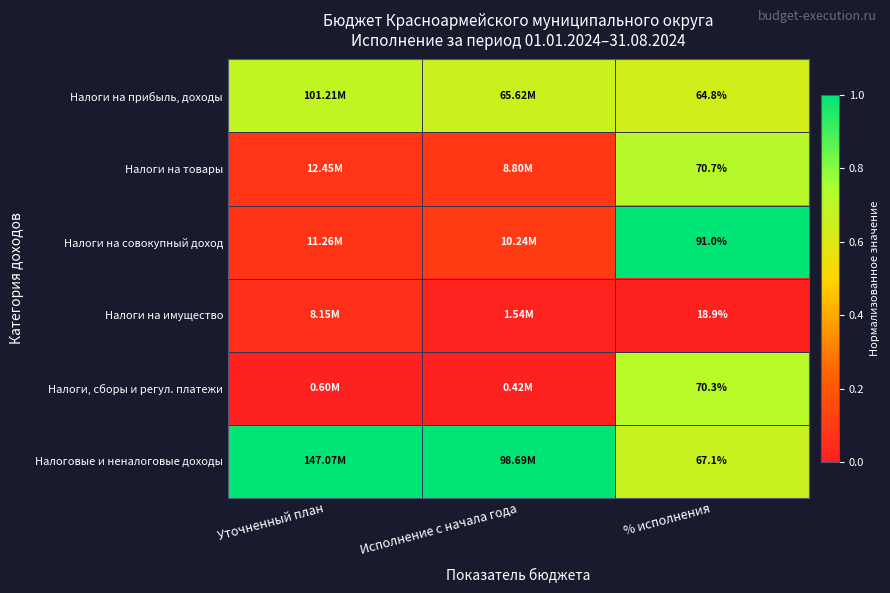

Which series changed the most between Исполнение с начала года and % исполнения?

Налоги на совокупный доход